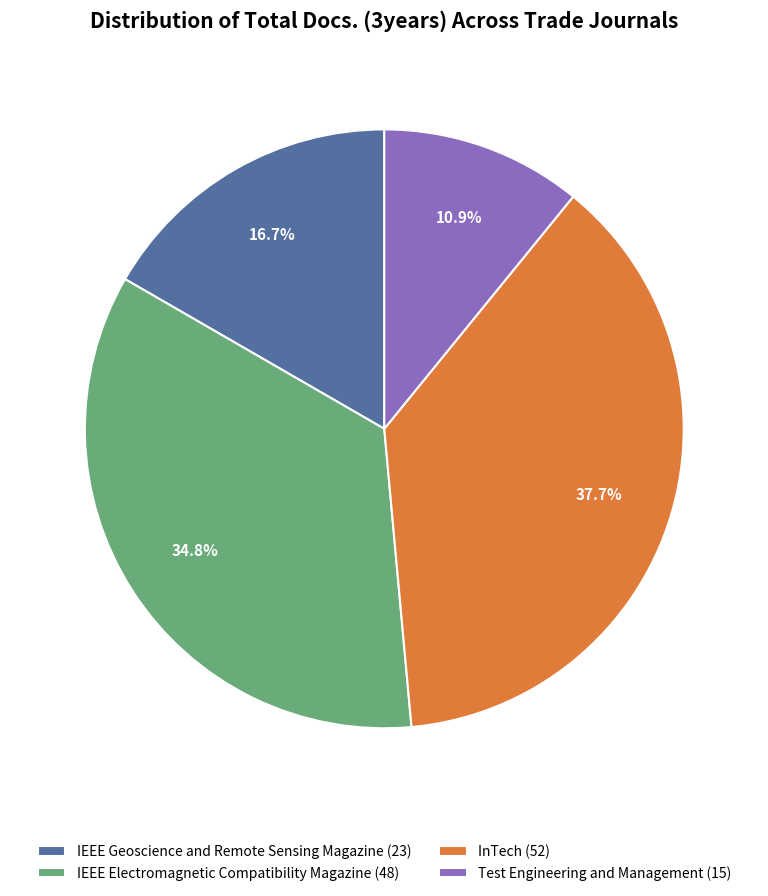

How many segments does this pie chart have?

4